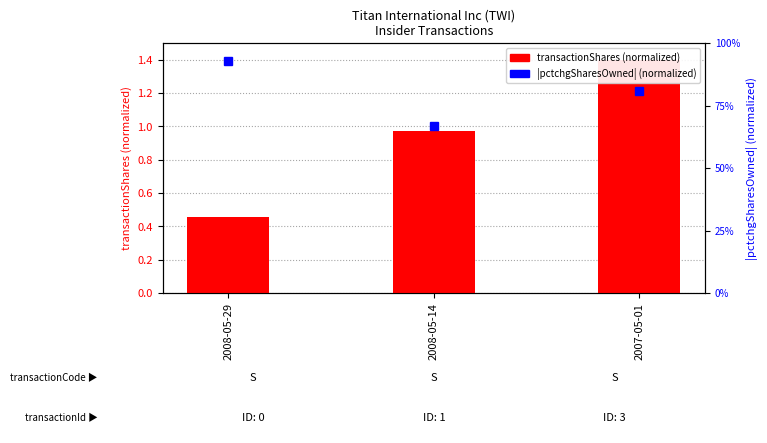

What is the sum of the |pctchgSharesOwned| (normalized) values at 2008-05-29 and 2008-05-14?

1.6